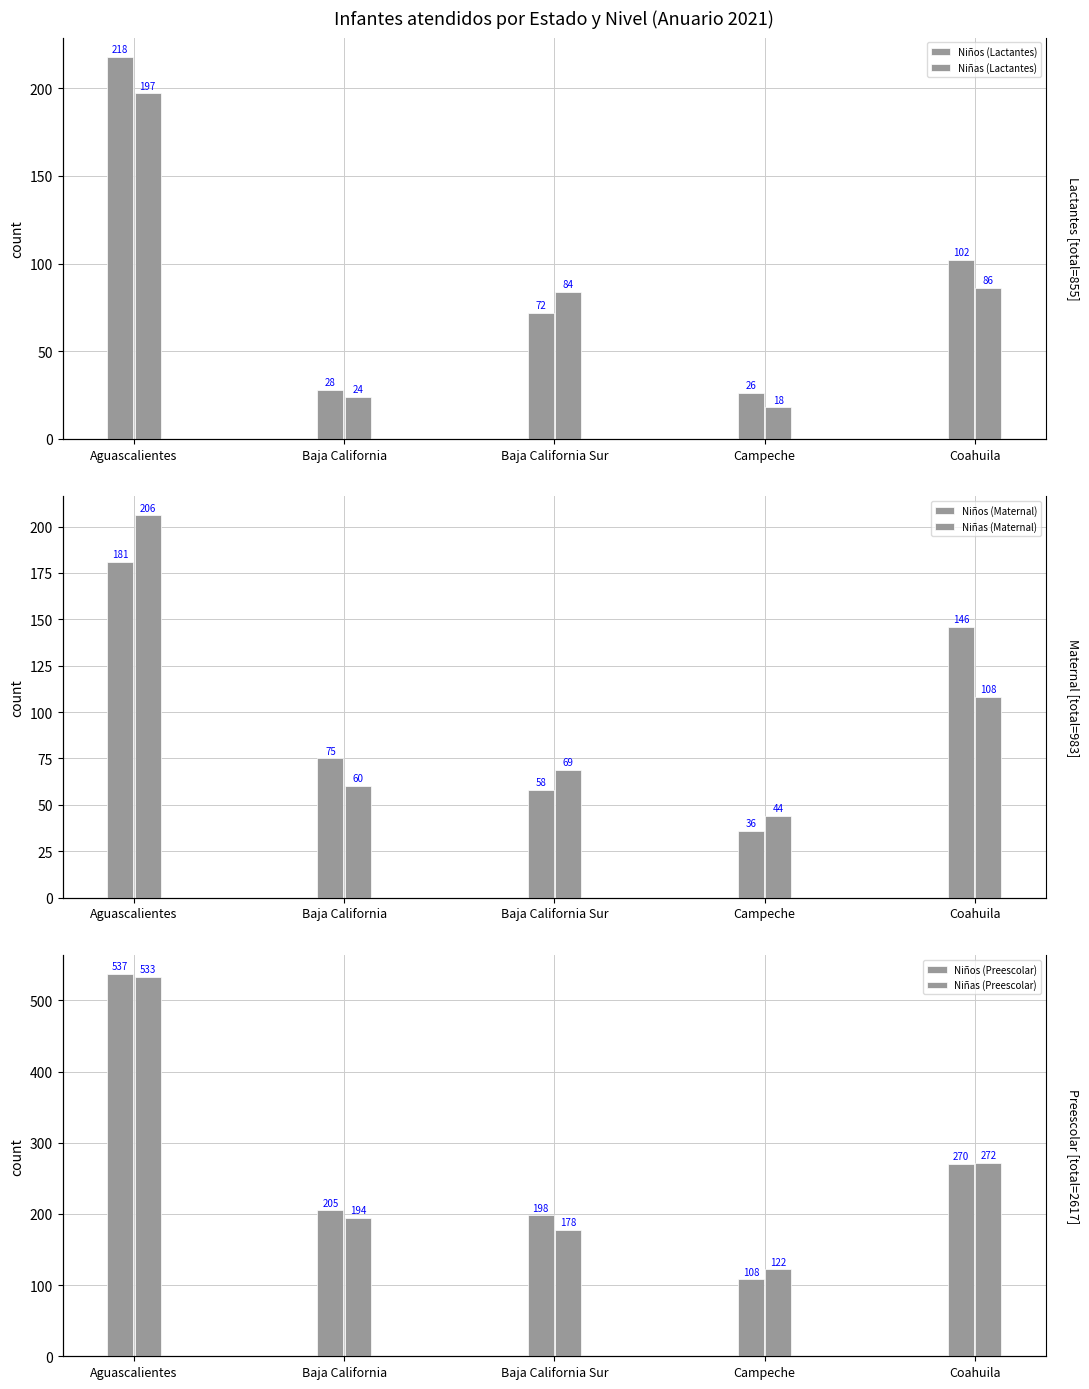

How many categories are shown in the chart?

5